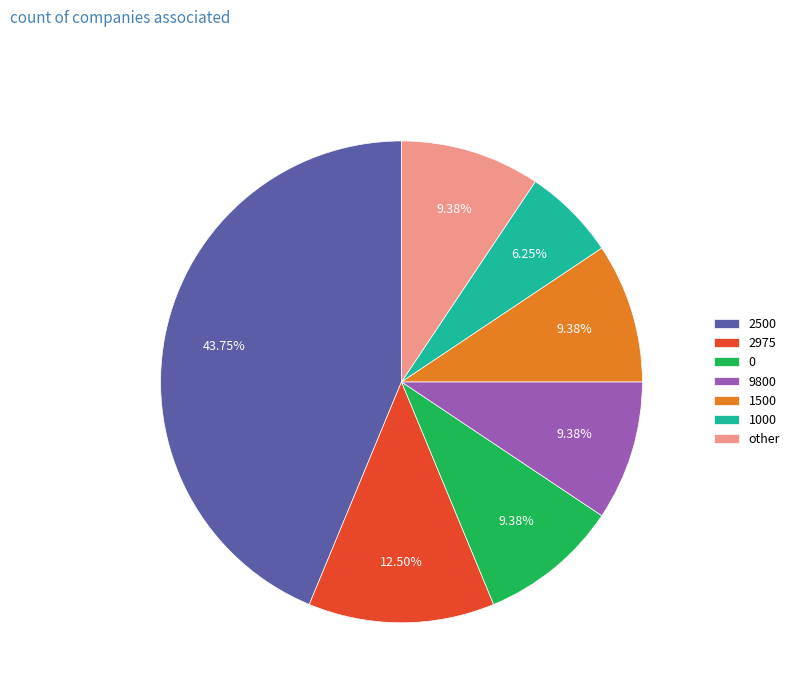

Is the sum of 2975 and 1000 greater than half?

No